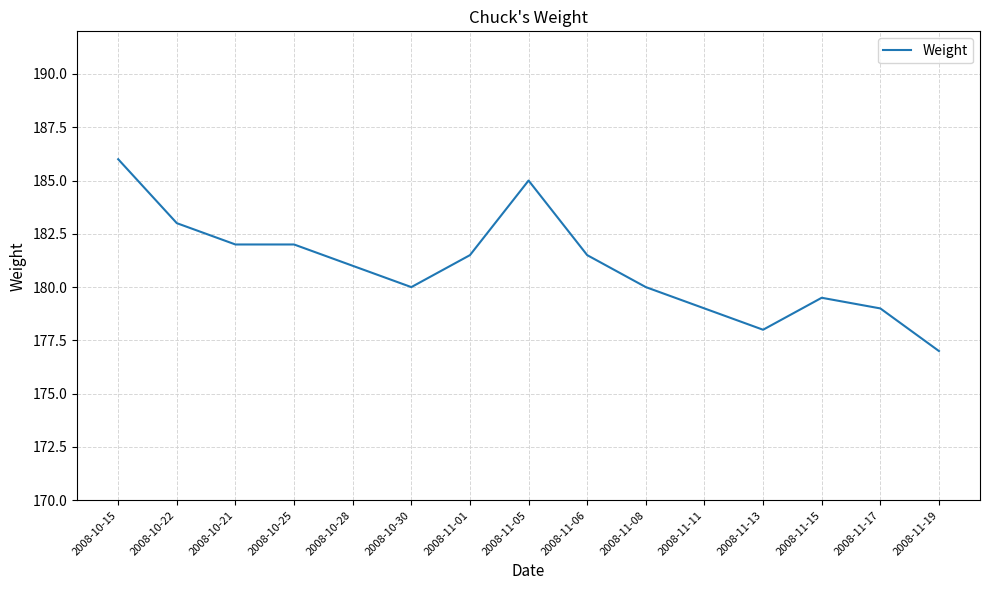

What position from the left is 2008-11-06?

9